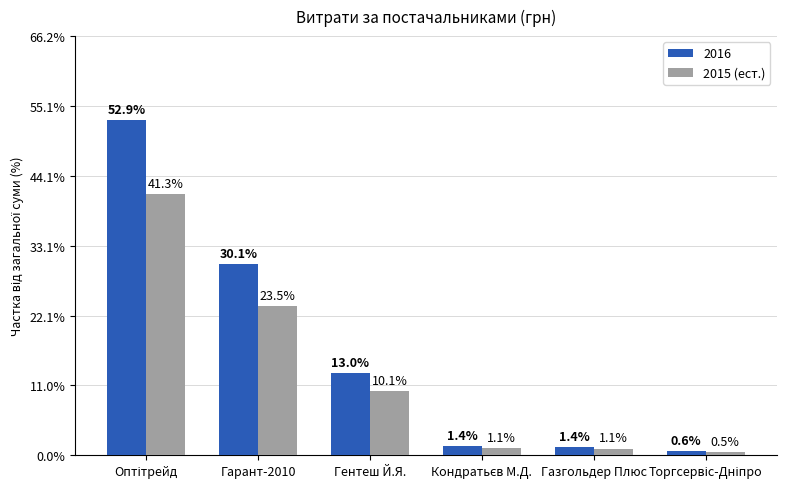

What is the approximate value of 2015 (ест.) at Гарант-2010?

23.5